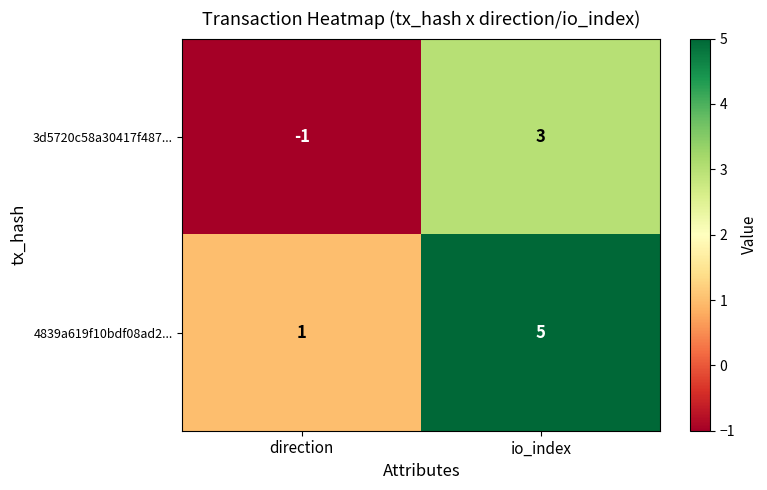

What is the sum of all 4839a619f10bdf08ad2... values?

6